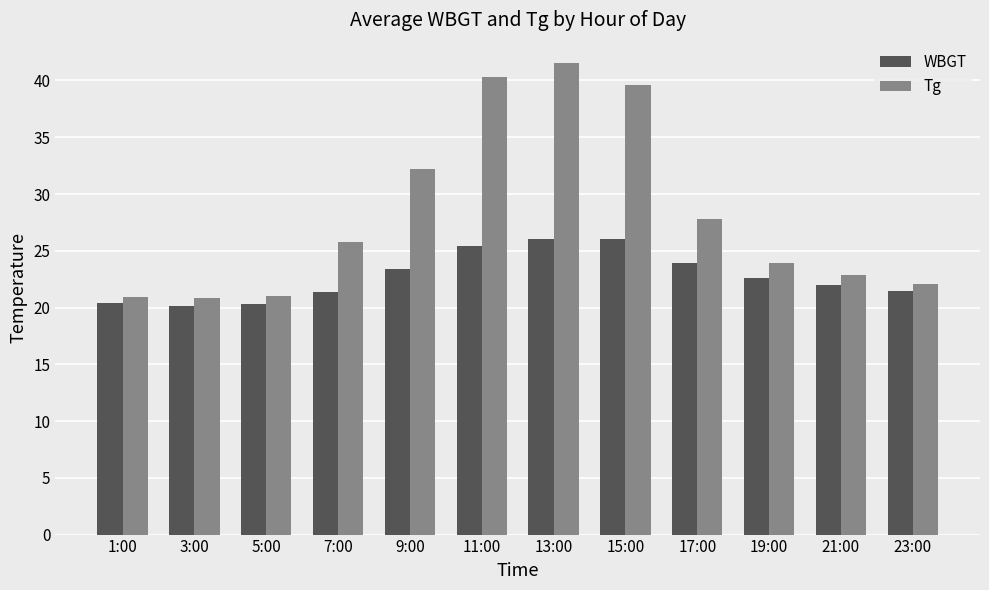

List the series in order of their peak value, lowest first.

WBGT, Tg